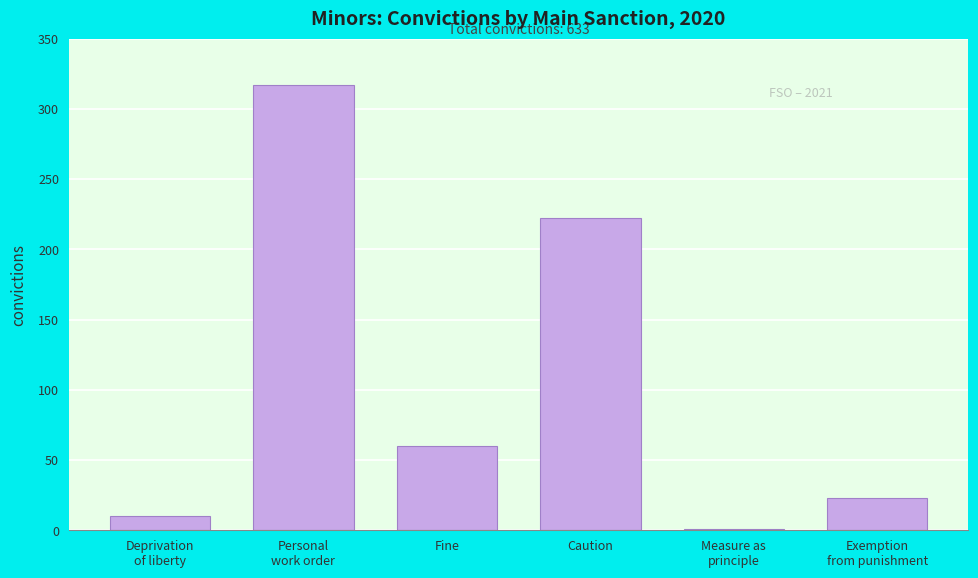

What is the sum of the values at Caution and Fine?

282